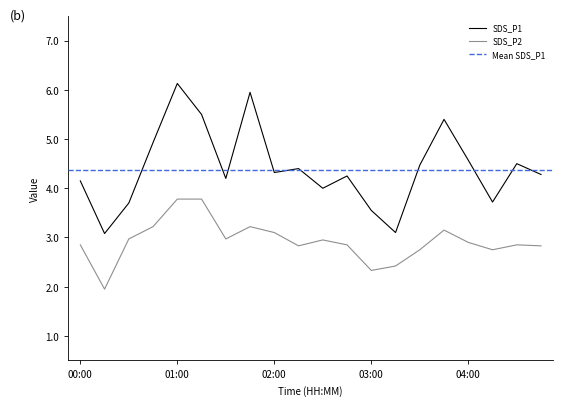

Between 01:45 and 03:45, which is larger?

01:45